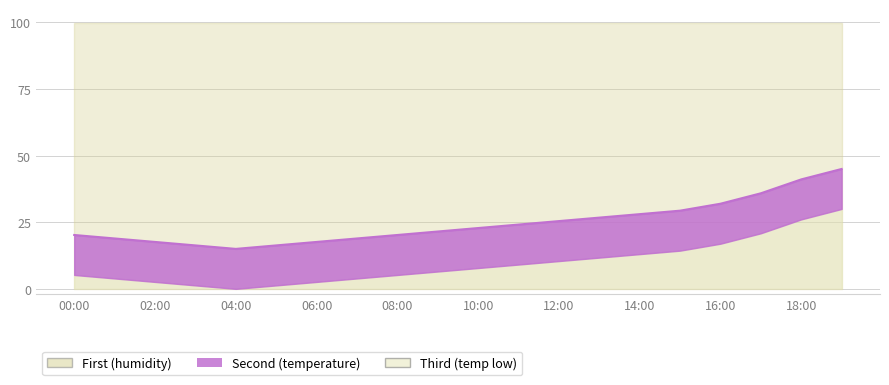

At which category does the data reach its first local valley?

04:00